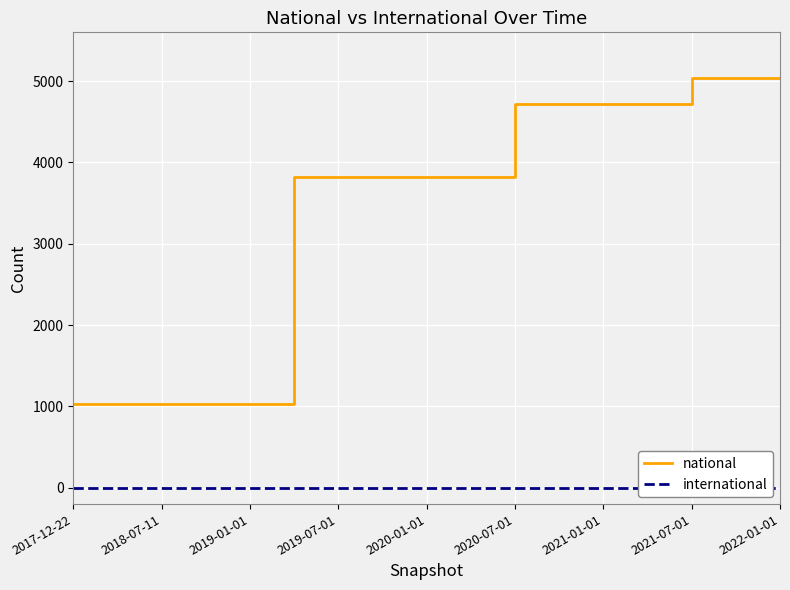

What is the approximate value of national at 2020-01-01, to the nearest 100?

3800